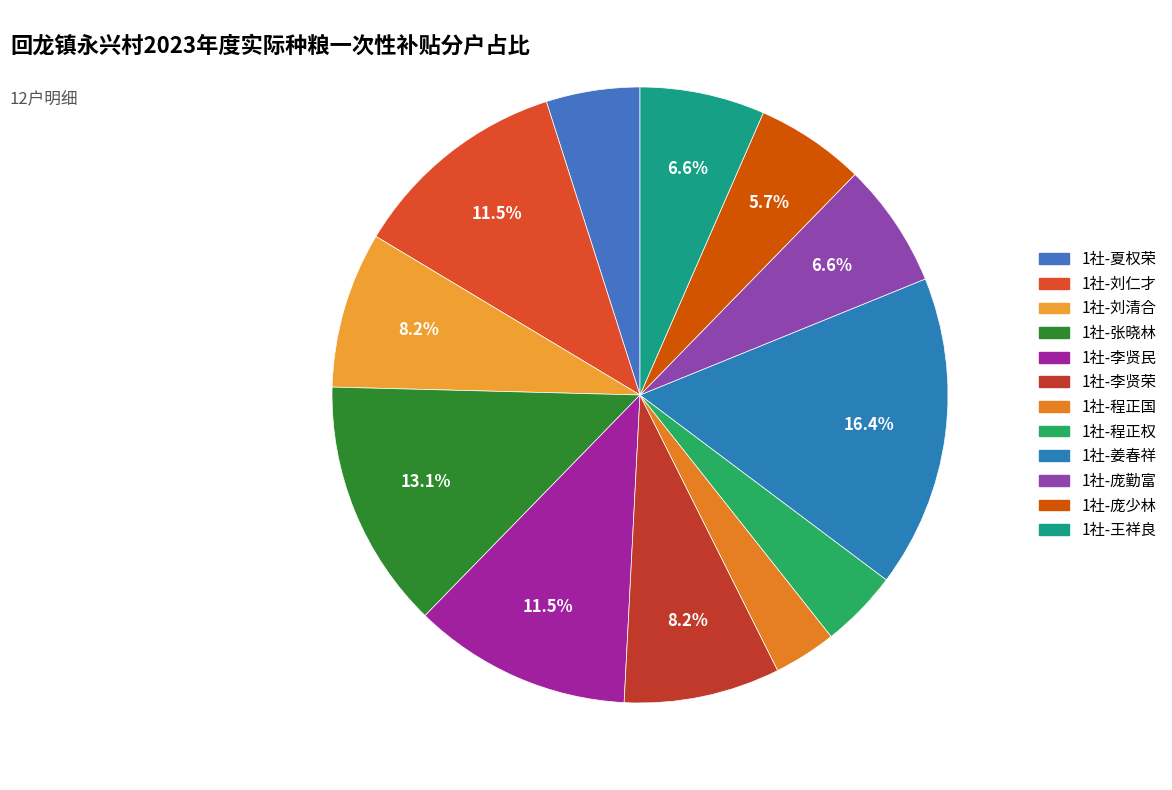

To the nearest percent, what is the difference between the 1社-程正权 and 1社-李贤荣 slice percentages?

4%